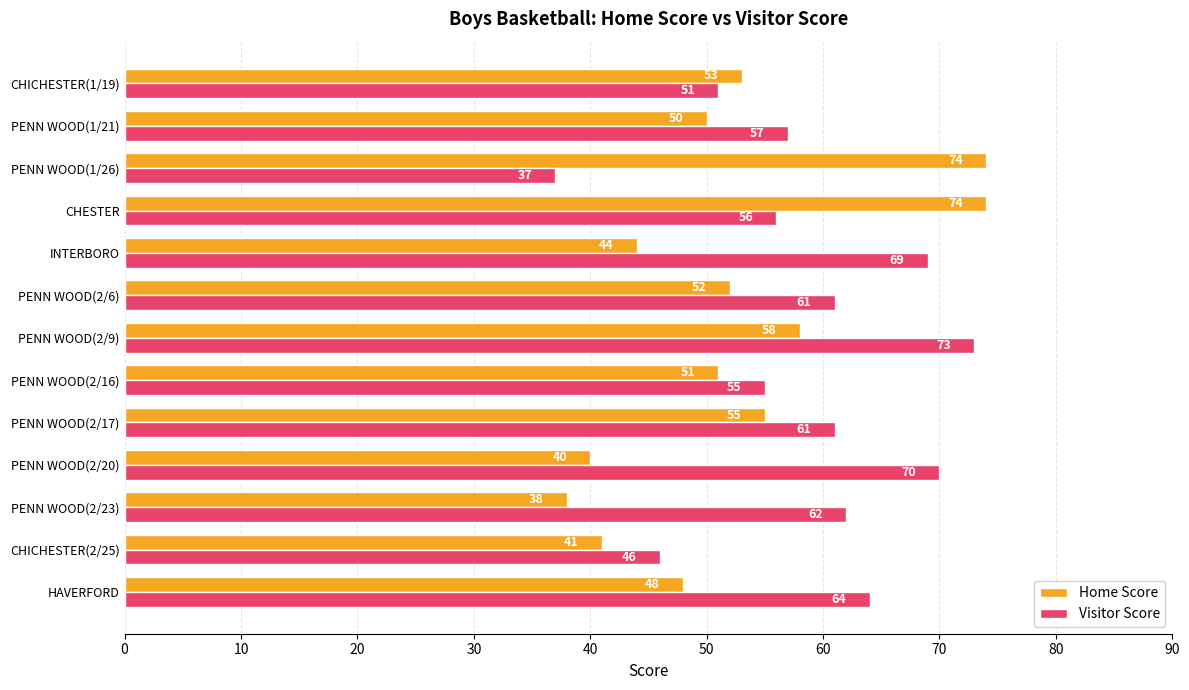

Rank the series by their maximum value, from highest to lowest.

Home Score, Visitor Score